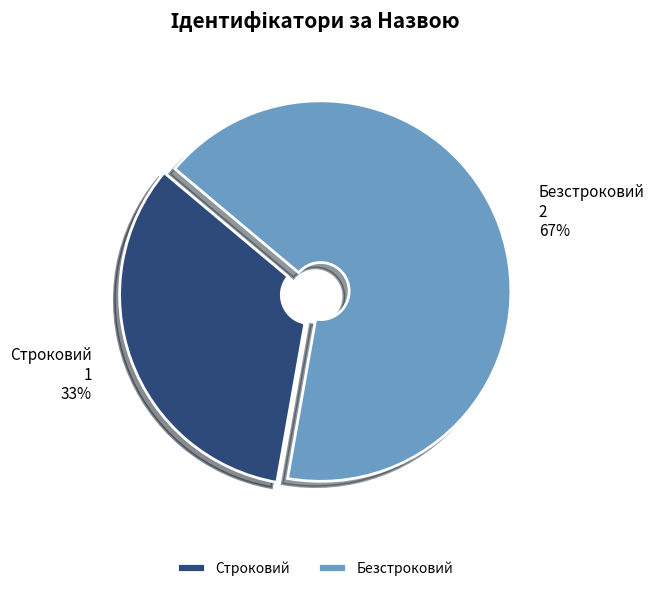

Between Строковий and Безстроковий, which is larger?

Безстроковий